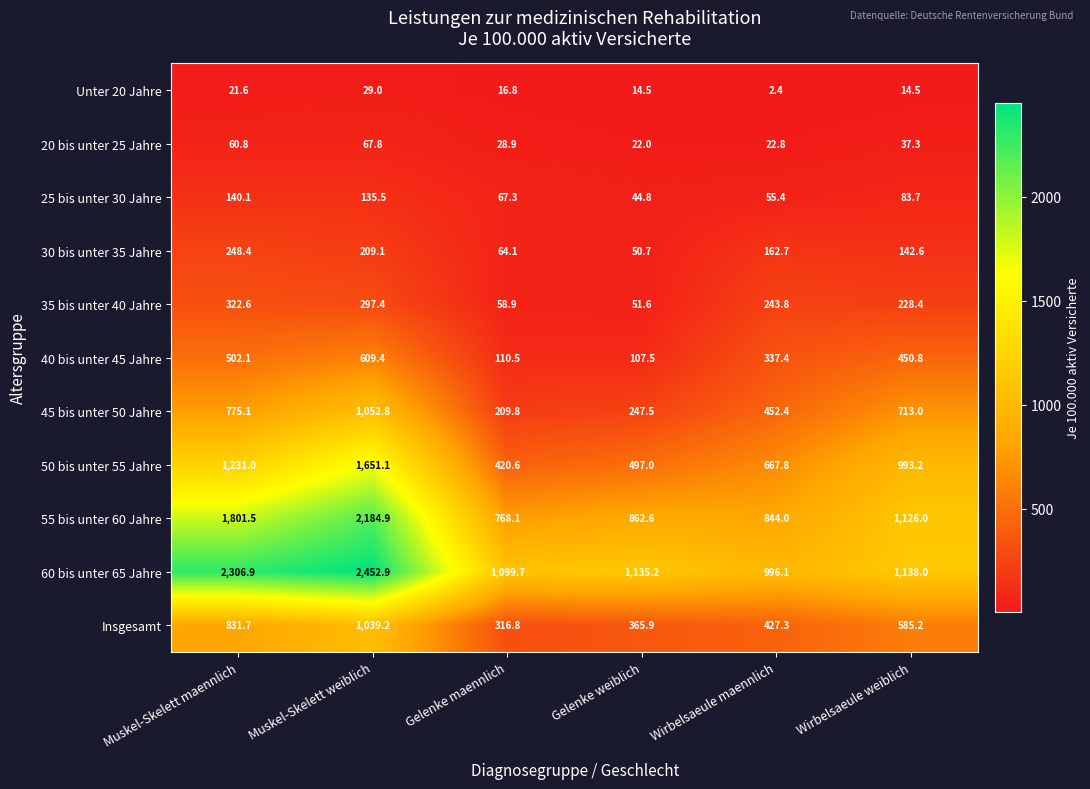

What is the approximate value of 55 bis unter 60 Jahre at Wirbelsaeule weiblich?

1126.0